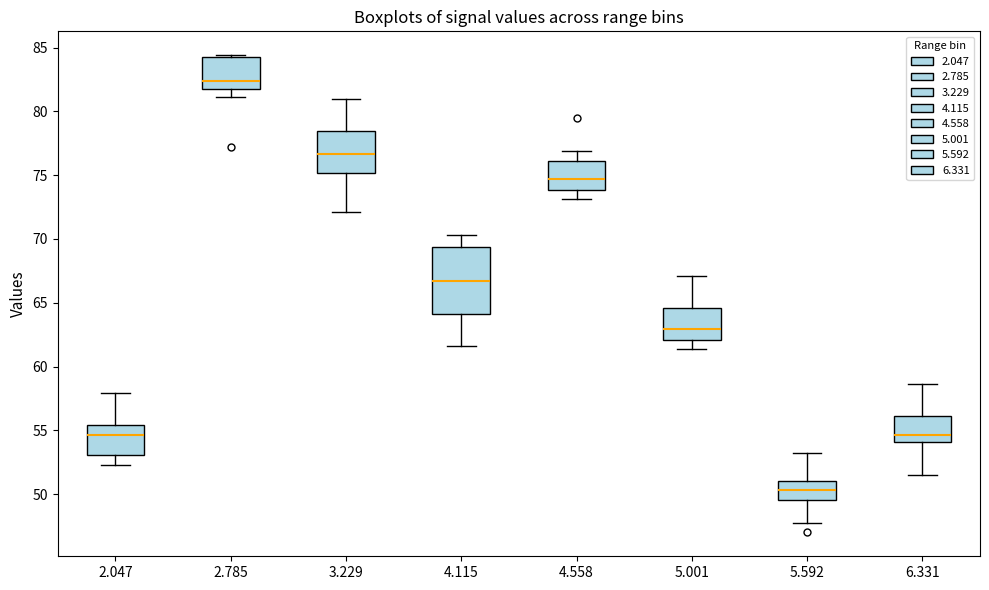

Where is the lower edge of the box at x = 5.592 on the y-axis? The values are not printed on the chart, so give them approximately, as read against the axis.

49.5